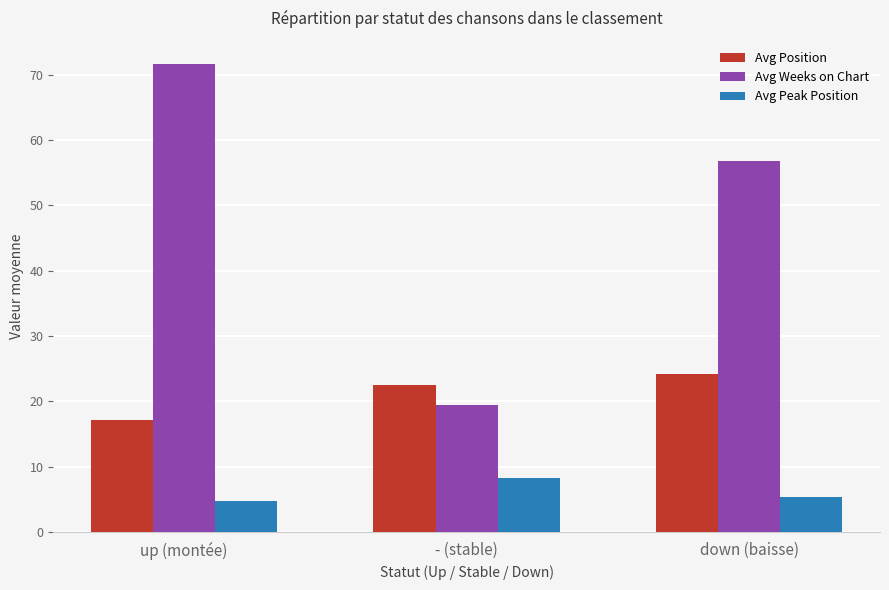

What are all the series names shown in the legend?

Avg Position, Avg Weeks on Chart, Avg Peak Position